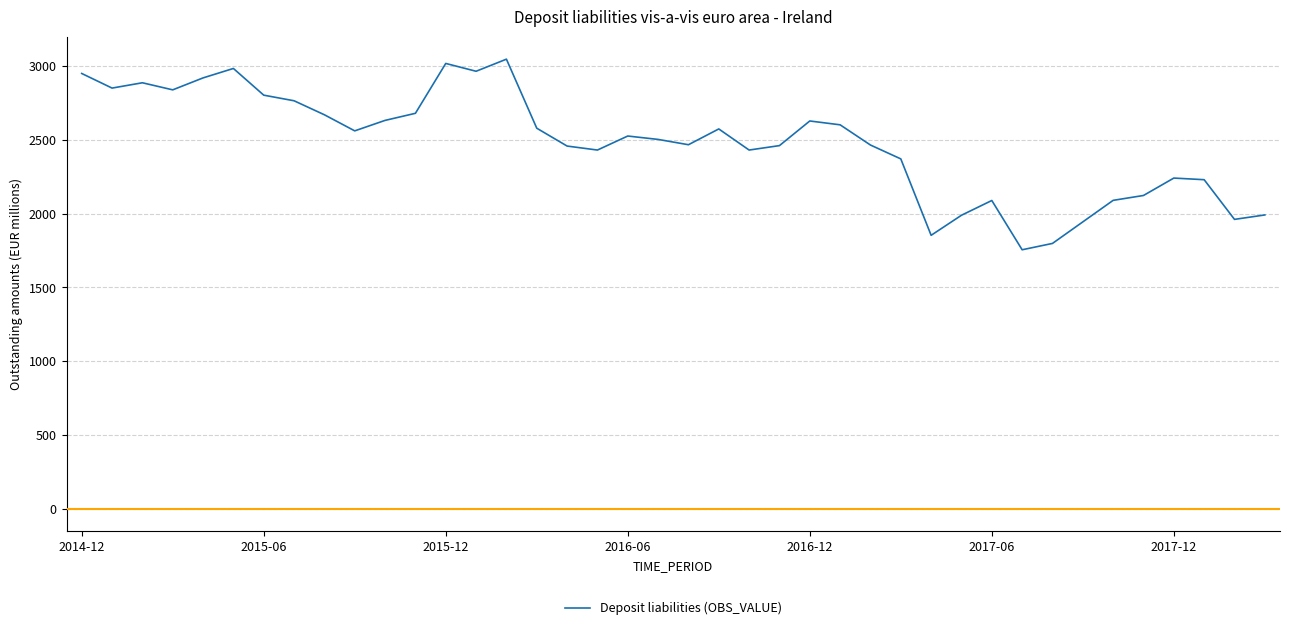

What is the greatest value displayed?

3047